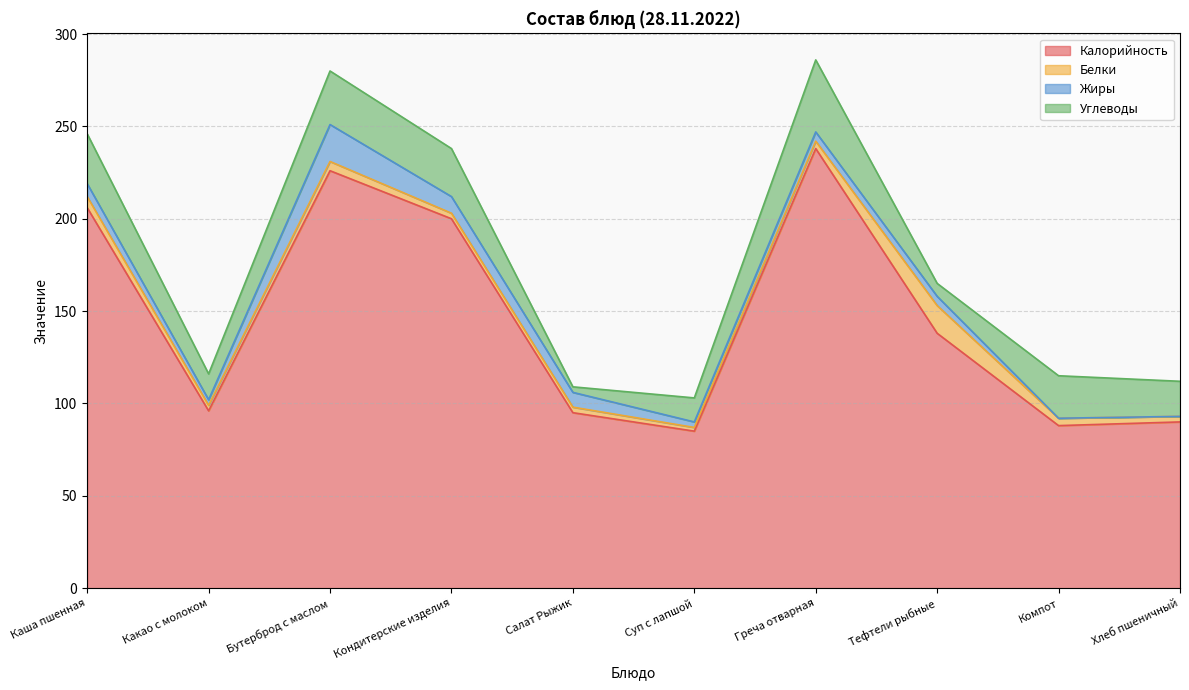

Where is the first local maximum for Калорийность?

Бутерброд с маслом